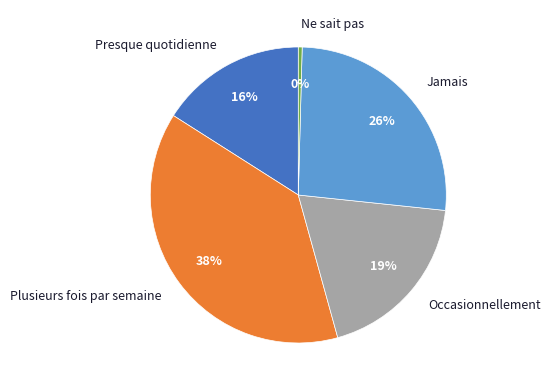

Rank the categories by value from lowest to highest.

Ne sait pas, Presque quotidienne, Occasionnellement, Jamais, Plusieurs fois par semaine